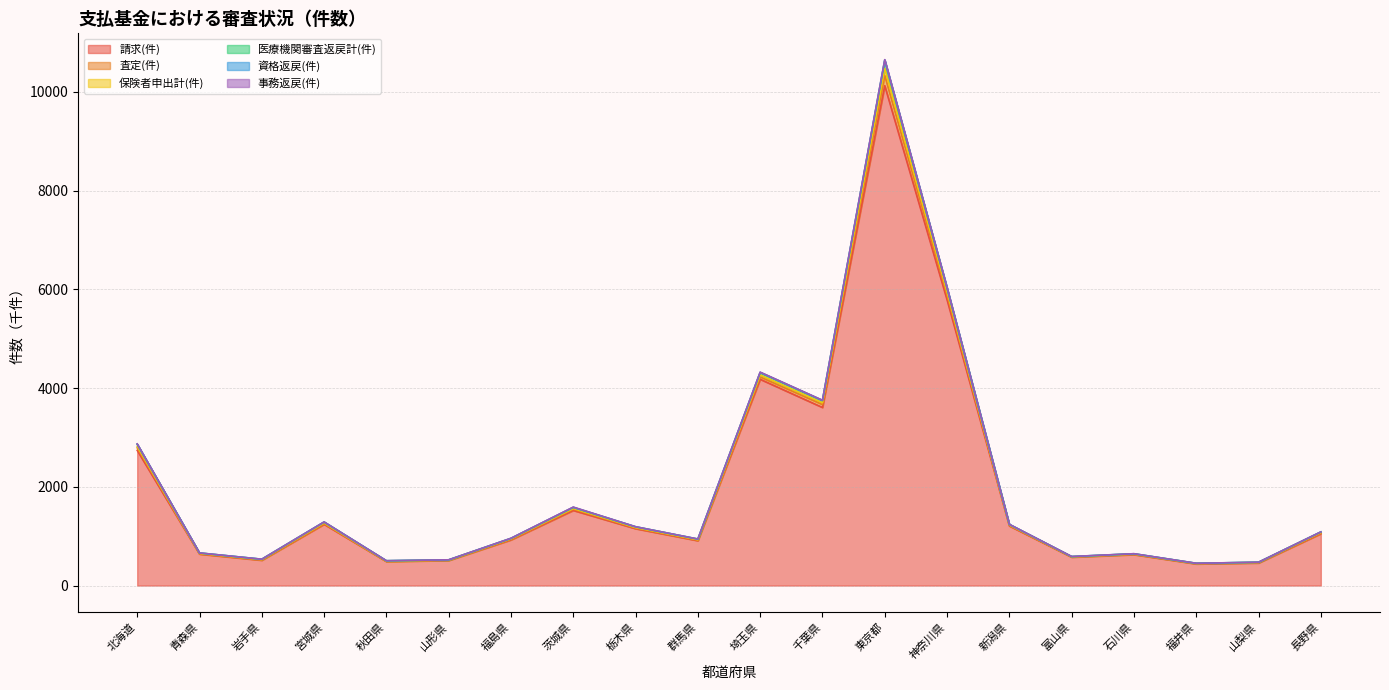

Is it true that 請求(件) equals 626.5 at 石川県?

True